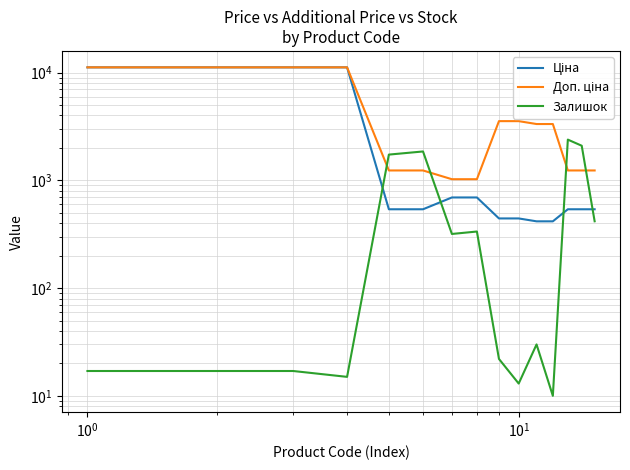

Is the value of Ціна at 11 greater than the value of Залишок at $\mathdefault{10^{0}}$?

Yes